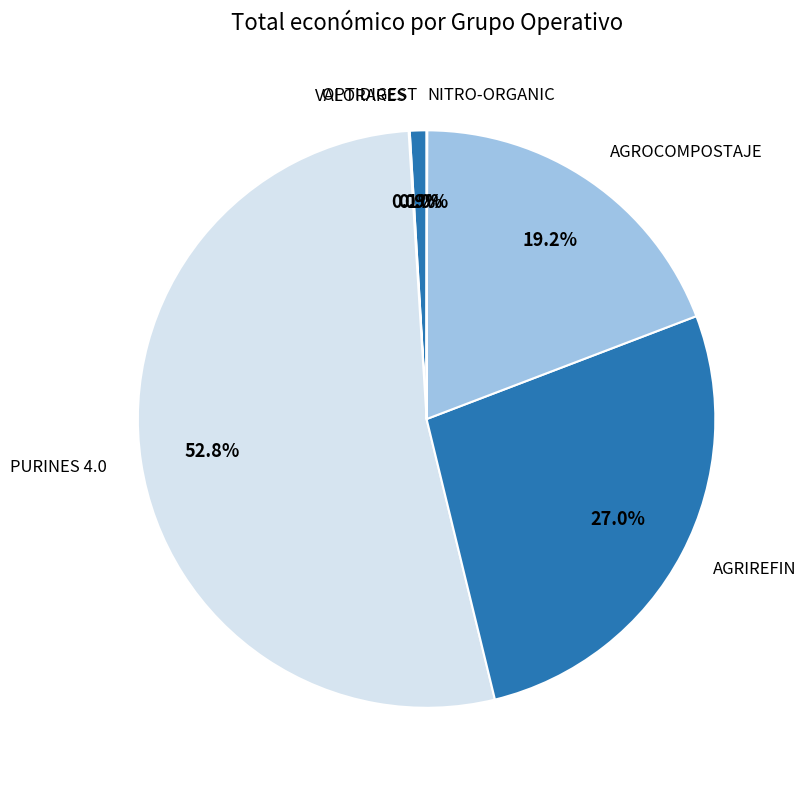

What is the largest slice in the pie chart?

PURINES 4.0